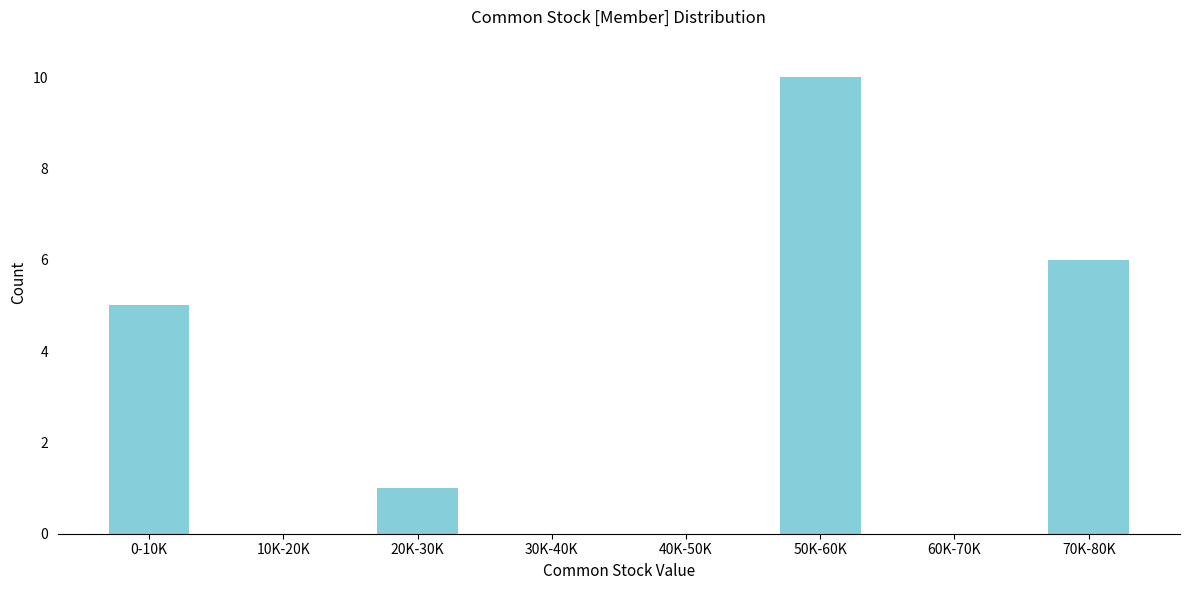

Reading left to right, what are all the values shown in this chart?

0-10K=5	10K-20K=0	20K-30K=1	30K-40K=0	40K-50K=0	50K-60K=10	60K-70K=0	70K-80K=6